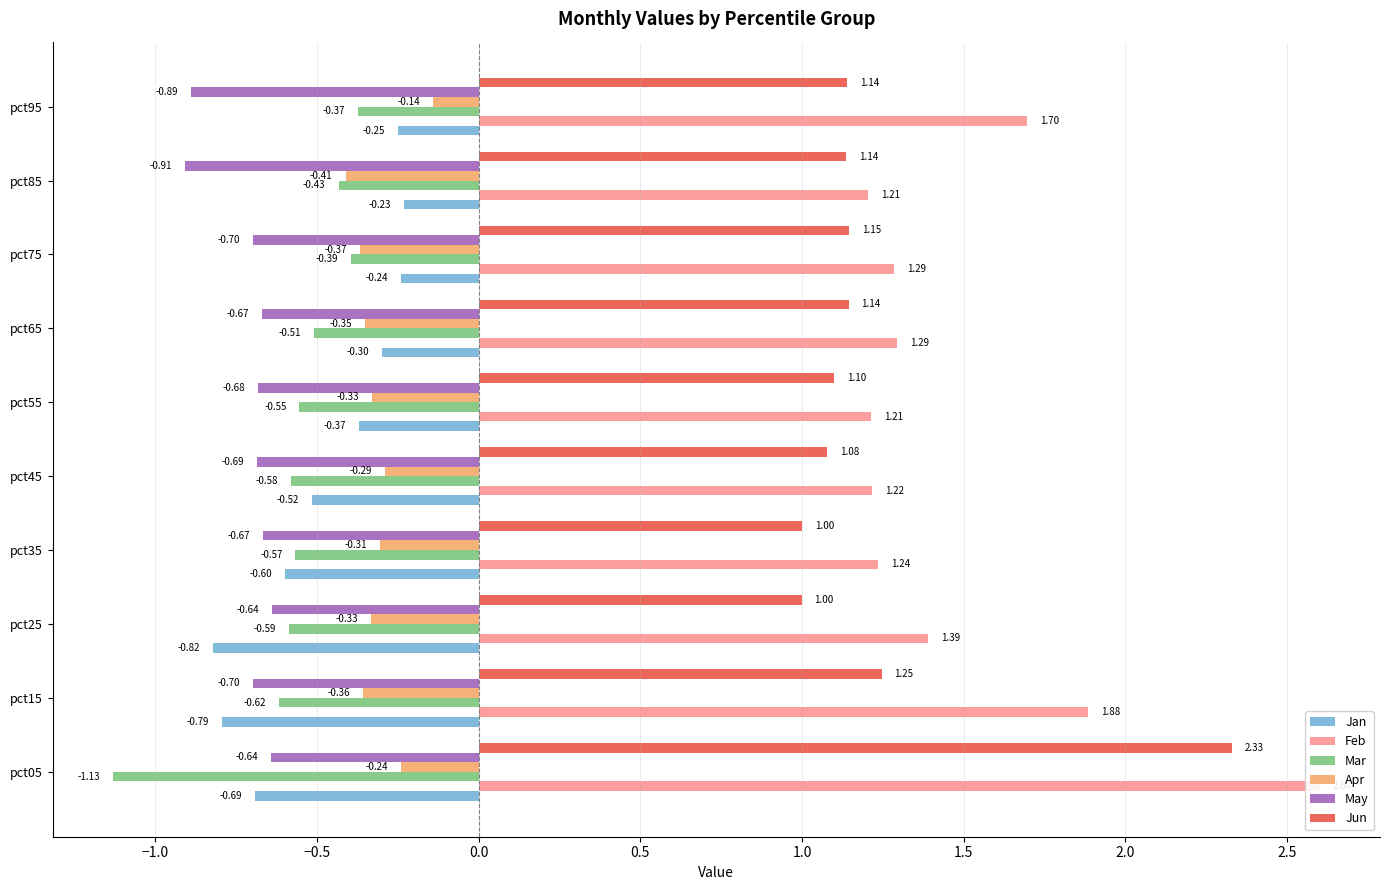

Reading left to right, extract all data points from this chart.

Jan: -0.7	-0.8	-0.8	-0.6	-0.5	-0.4	-0.3	-0.2	-0.2	-0.3
Feb: 2.6	1.9	1.4	1.2	1.2	1.2	1.3	1.3	1.2	1.7
Mar: -1.1	-0.6	-0.6	-0.6	-0.6	-0.6	-0.5	-0.4	-0.4	-0.4
Apr: -0.2	-0.4	-0.3	-0.3	-0.3	-0.3	-0.4	-0.4	-0.4	-0.1
May: -0.6	-0.7	-0.6	-0.7	-0.7	-0.7	-0.7	-0.7	-0.9	-0.9
Jun: 2.3	1.2	1.0	1.0	1.1	1.1	1.1	1.1	1.1	1.1